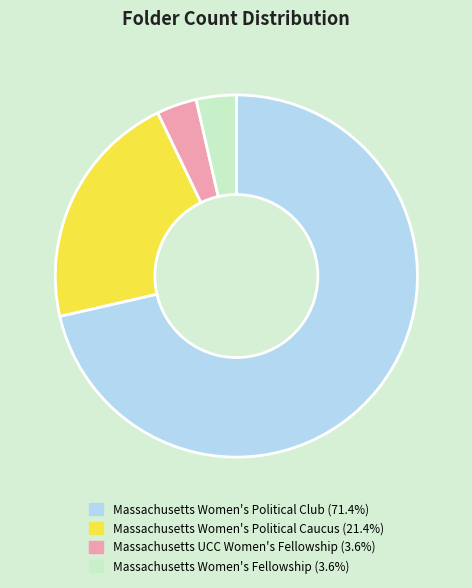

Is the sum of Massachusetts Women's Political Caucus and Massachusetts Women's Political Club greater than half?

Yes